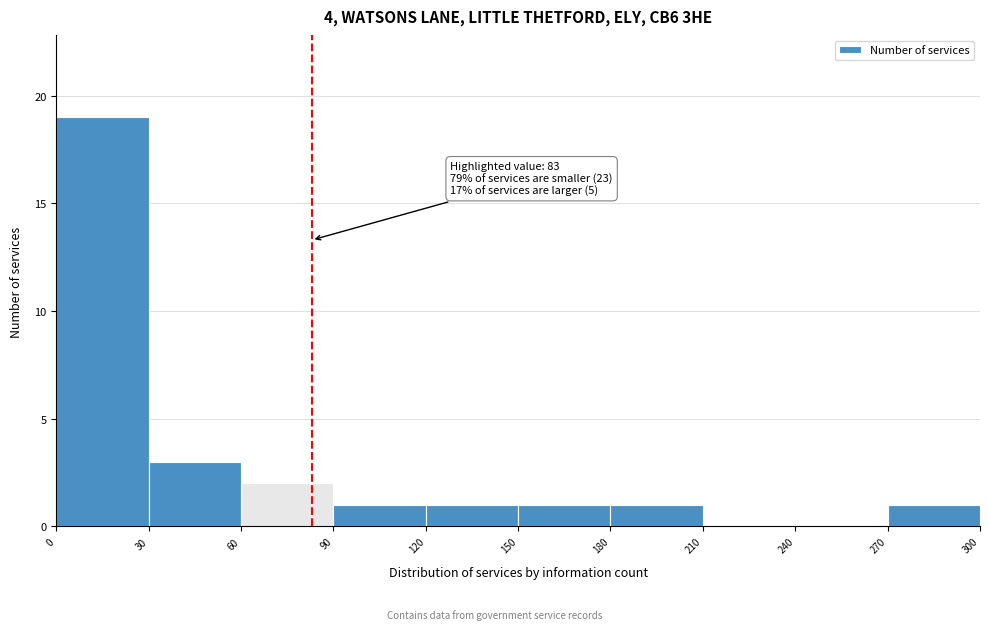

Over which range of the x-axis is the bar tallest?

0 to 30